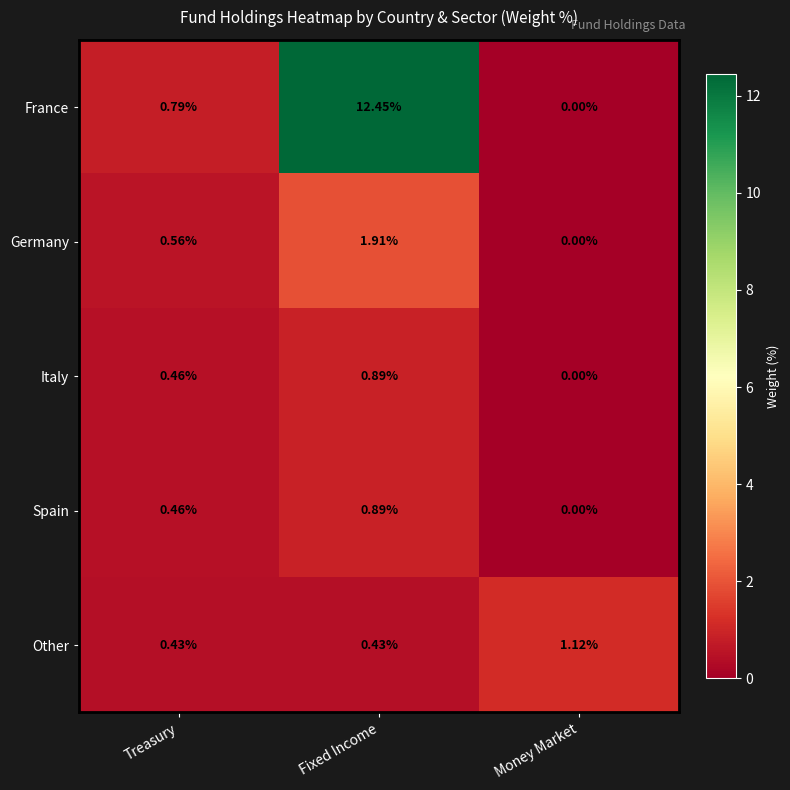

Count the number of data series in this chart.

5